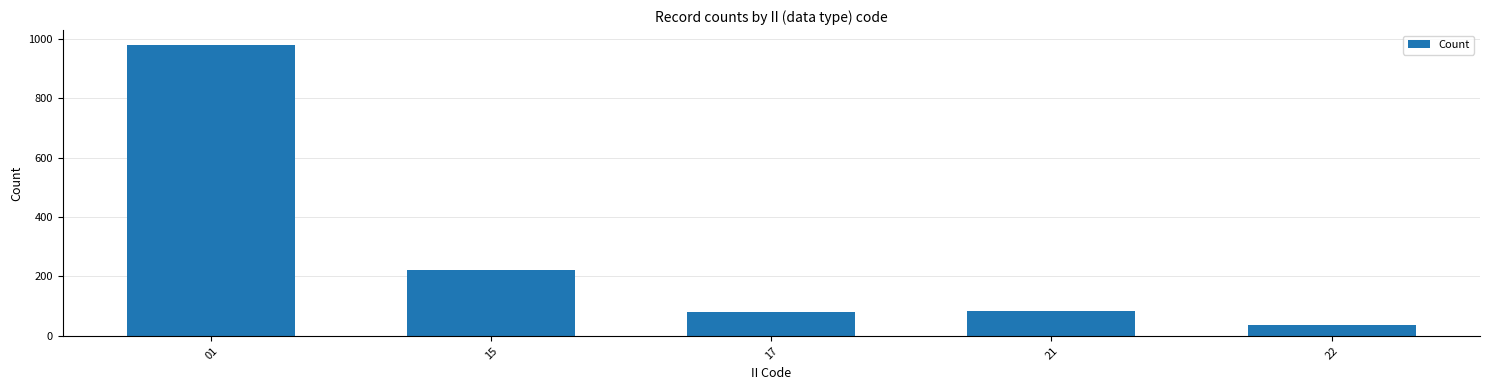

Where does the data first go above 85?

01